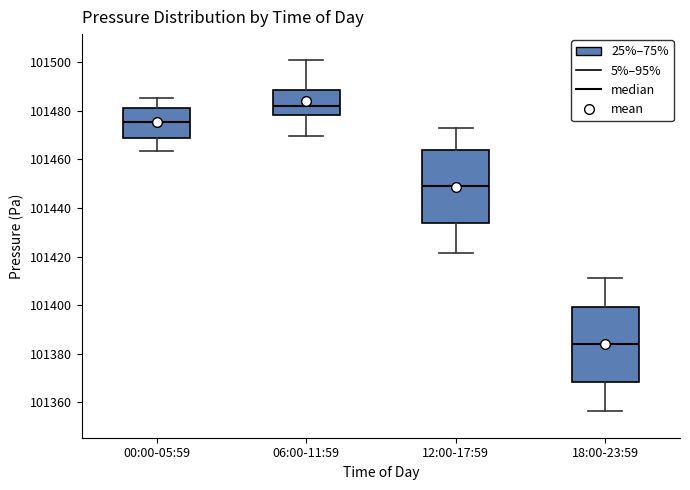

Reading left to right, transcribe this box plot: for each box, give where its median line is, the range the box spans, and where its two whiskers end, as read against the y-axis. The values are not printed on the chart, so give them approximately, as read against the axis.

00:00-05:59: median 101476, box 101468 to 101482, whiskers 101464 to 101486
06:00-11:59: median 101482, box 101478 to 101488, whiskers 101470 to 101500
12:00-17:59: median 101450, box 101434 to 101464, whiskers 101422 to 101474
18:00-23:59: median 101384, box 101368 to 101400, whiskers 101356 to 101412